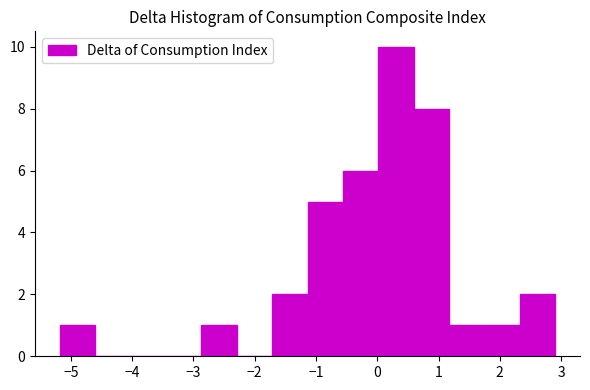

Reading left to right, transcribe this chart: for each bar, give the range it covers on the x-axis and its height. Neither the bar edges nor the heights are printed on the chart, so give them approximately, as read against the axes.

-5.2 to -4.6: 1
-4.6 to -4.0: 0
-4.0 to -3.4: 0
-3.4 to -2.9: 0
-2.9 to -2.3: 1
-2.3 to -1.7: 0
-1.7 to -1.1: 2
-1.1 to -0.6: 5
-0.6 to 0.0: 6
0.0 to 0.6: 10
0.6 to 1.2: 8
1.2 to 1.8: 1
1.8 to 2.3: 1
2.3 to 2.9: 2